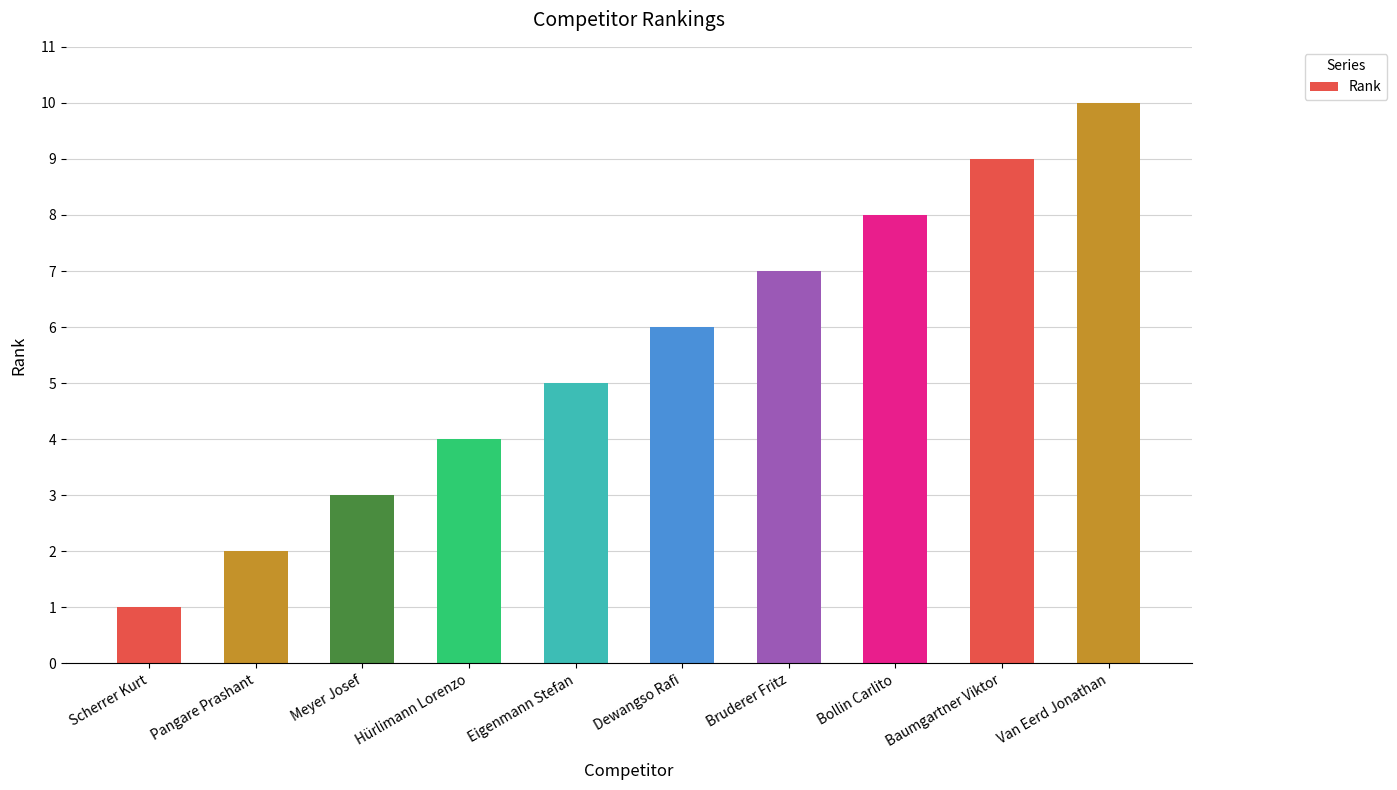

Which category has the lowest value across all series?

Scherrer Kurt